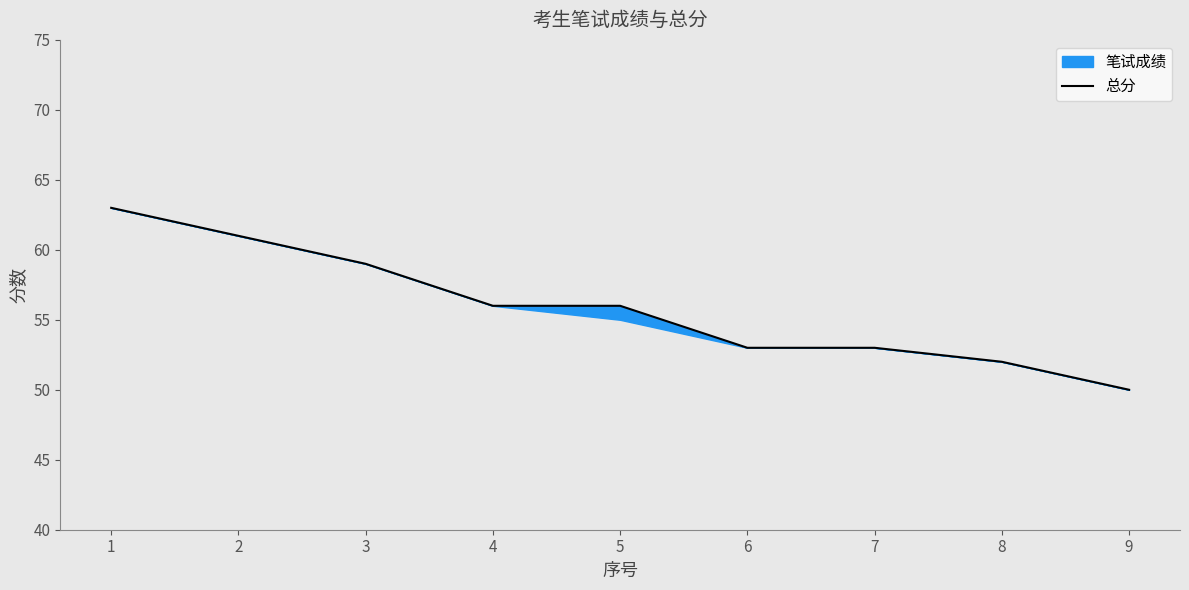

What is the value of the 2nd point from the left?

61